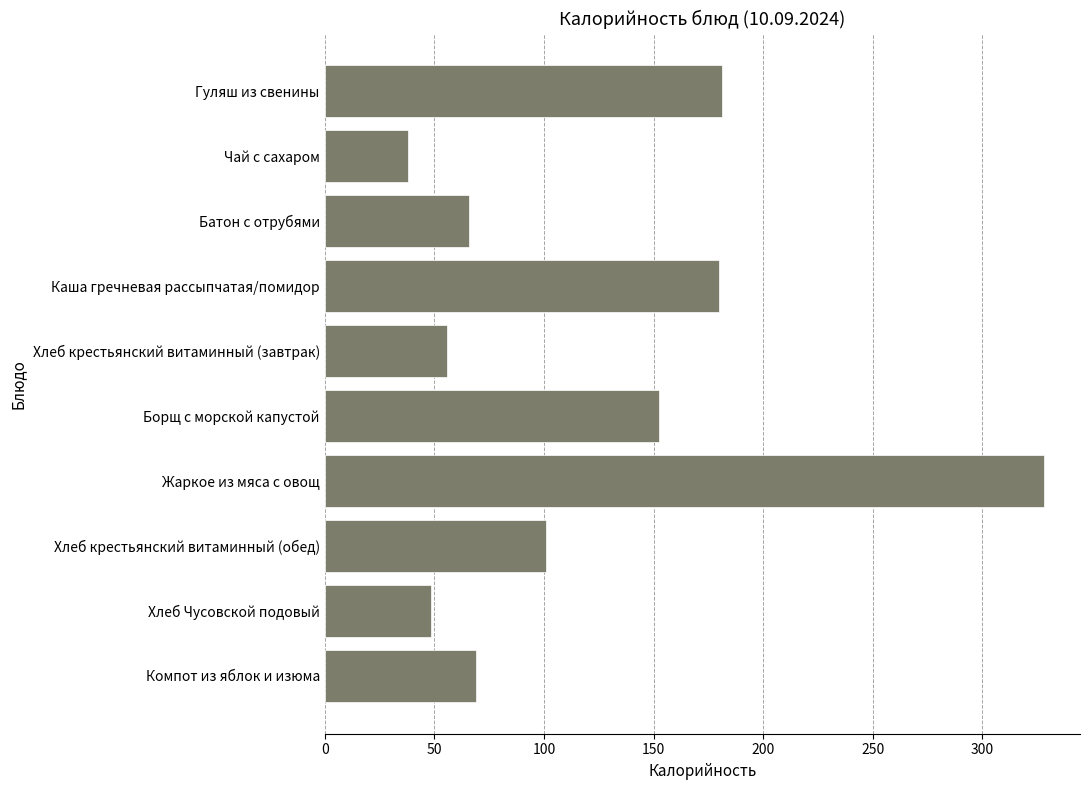

Reading top to bottom, transcribe all the data shown in this chart.

181.2	37.8	65.6	179.8	56.0	152.7	328.1	100.8	48.4	69.0